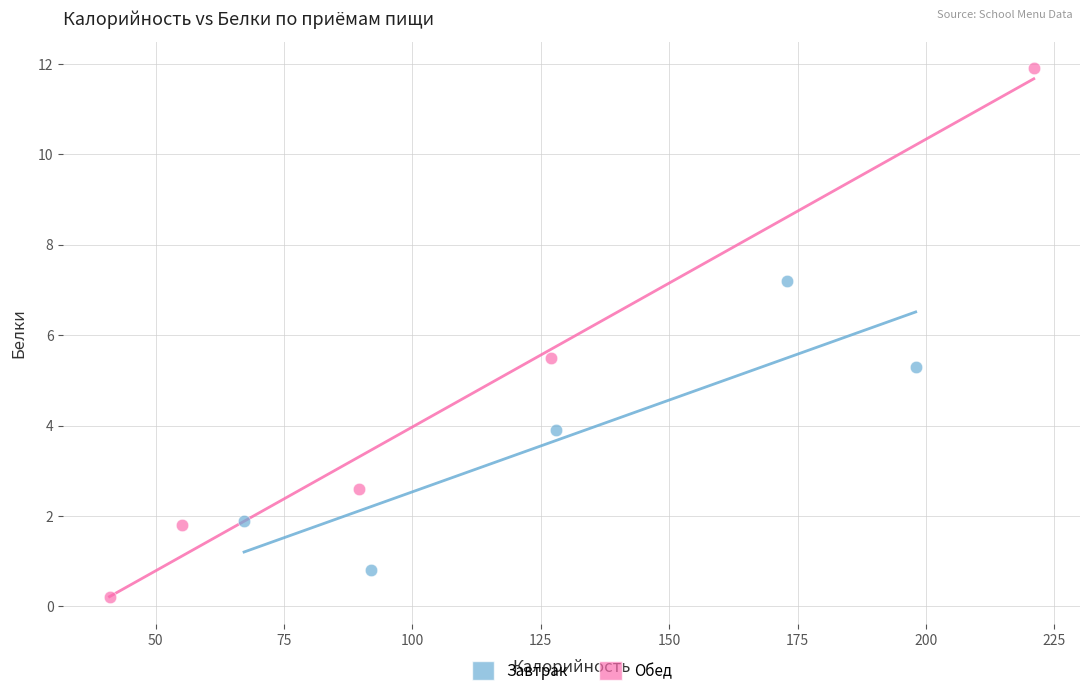

What are all the series names shown in the legend?

Завтрак, Обед